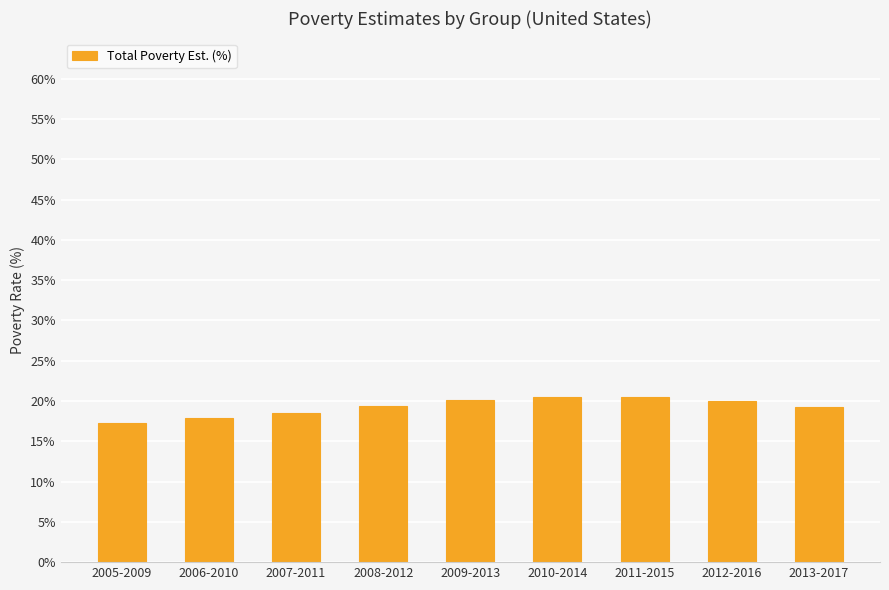

What is the average value?

19.3